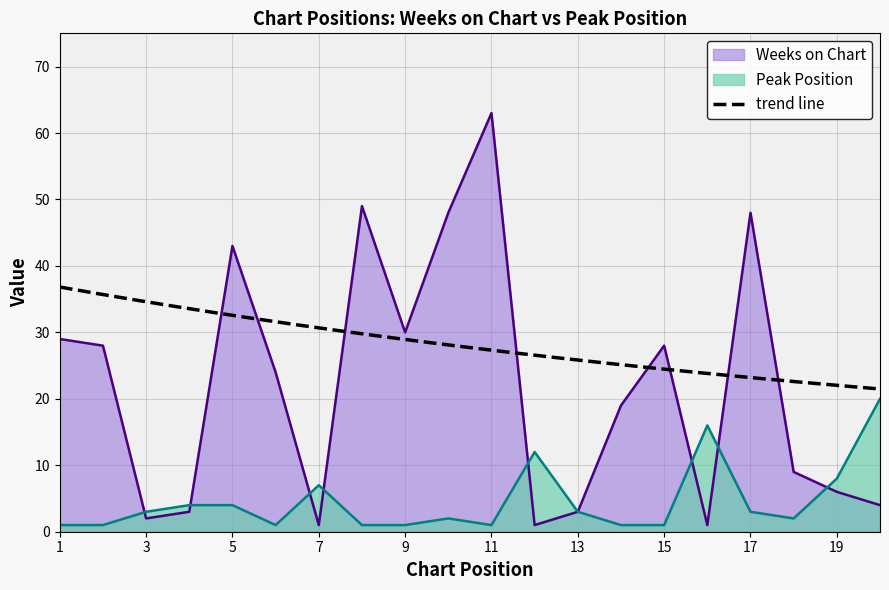

Between which two adjacent categories do Weeks on Chart and Peak Position first intersect?

2 and 3